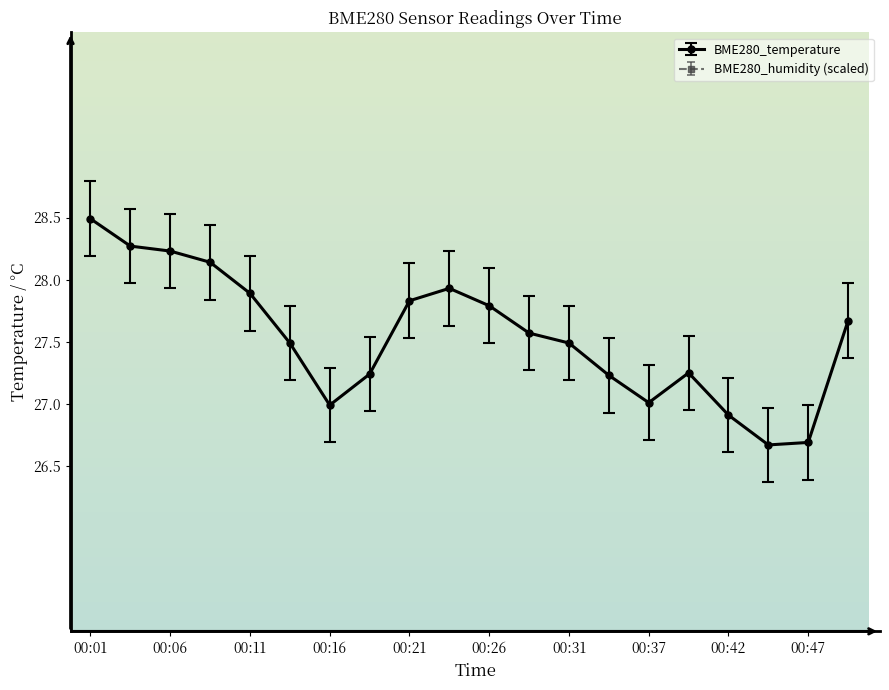

List the series in order of their peak value, lowest first.

BME280_temperature, BME280_humidity